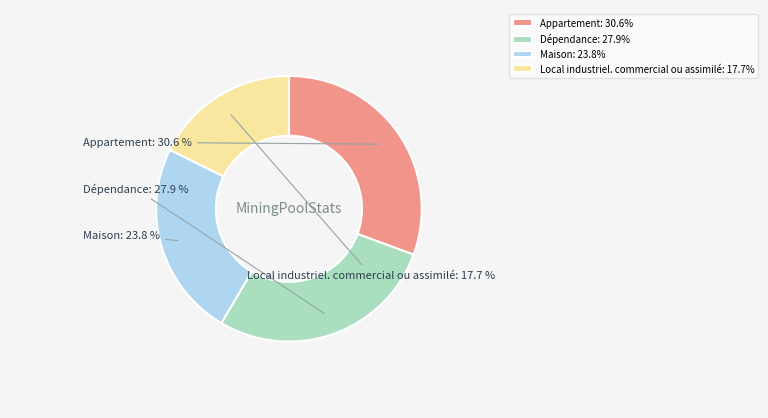

Between Local industriel. commercial ou assimilé and Maison, which is larger?

Maison